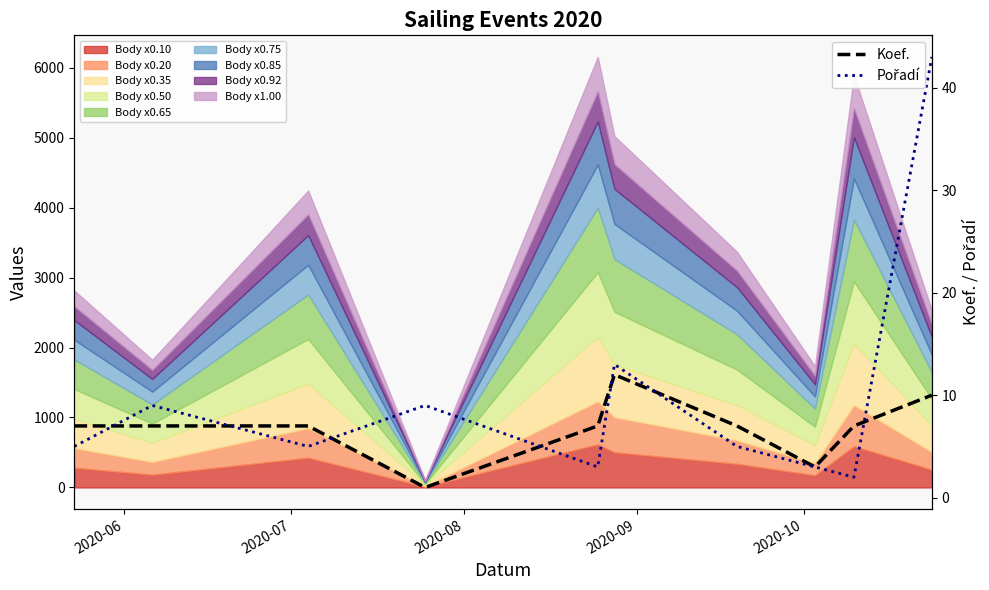

What is the maximum value for Koef.?

12